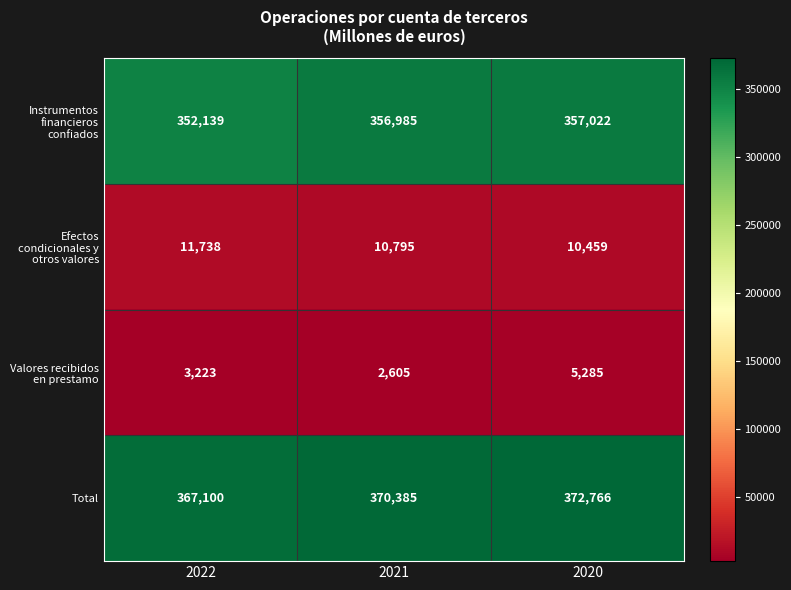

What is the spread (max minus min) of values at 2022?

363877